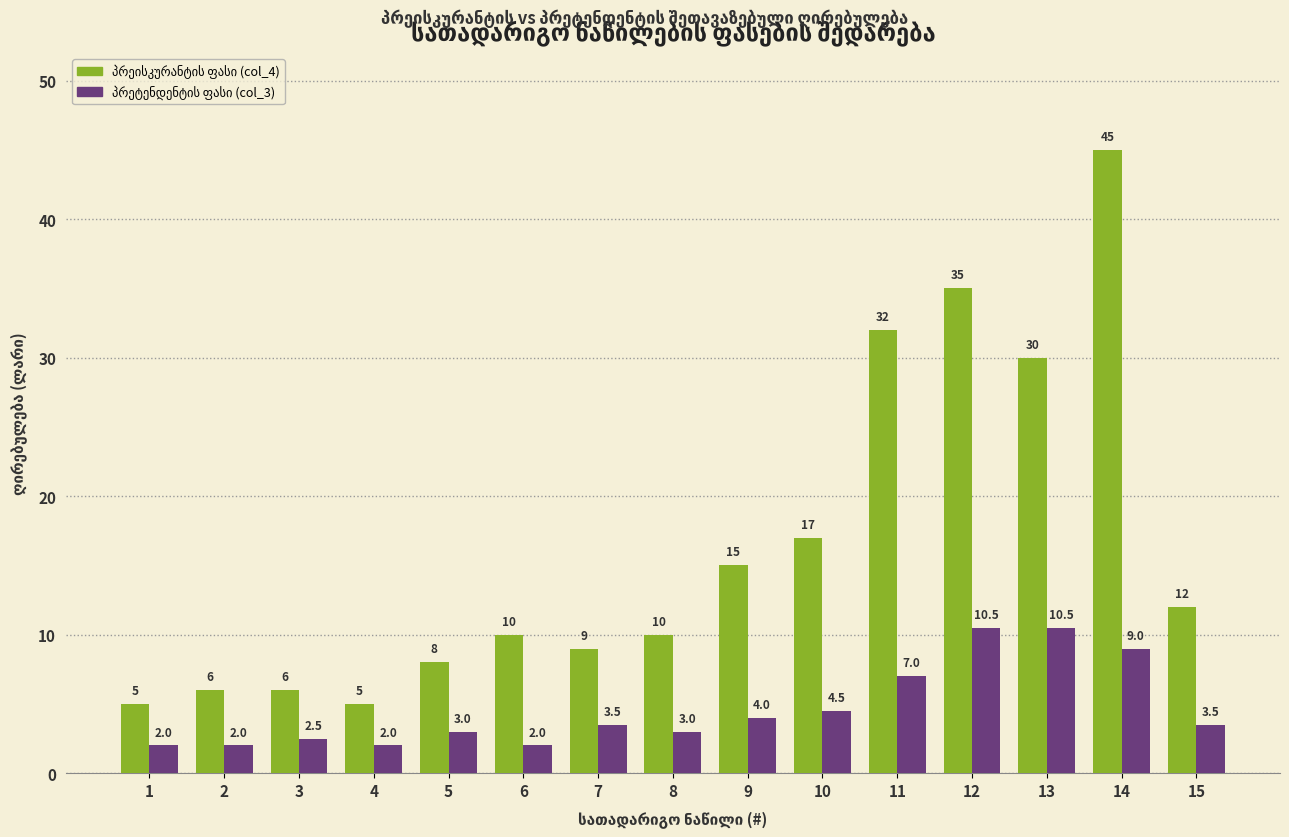

What is the minimum value shown in the chart?

2.0